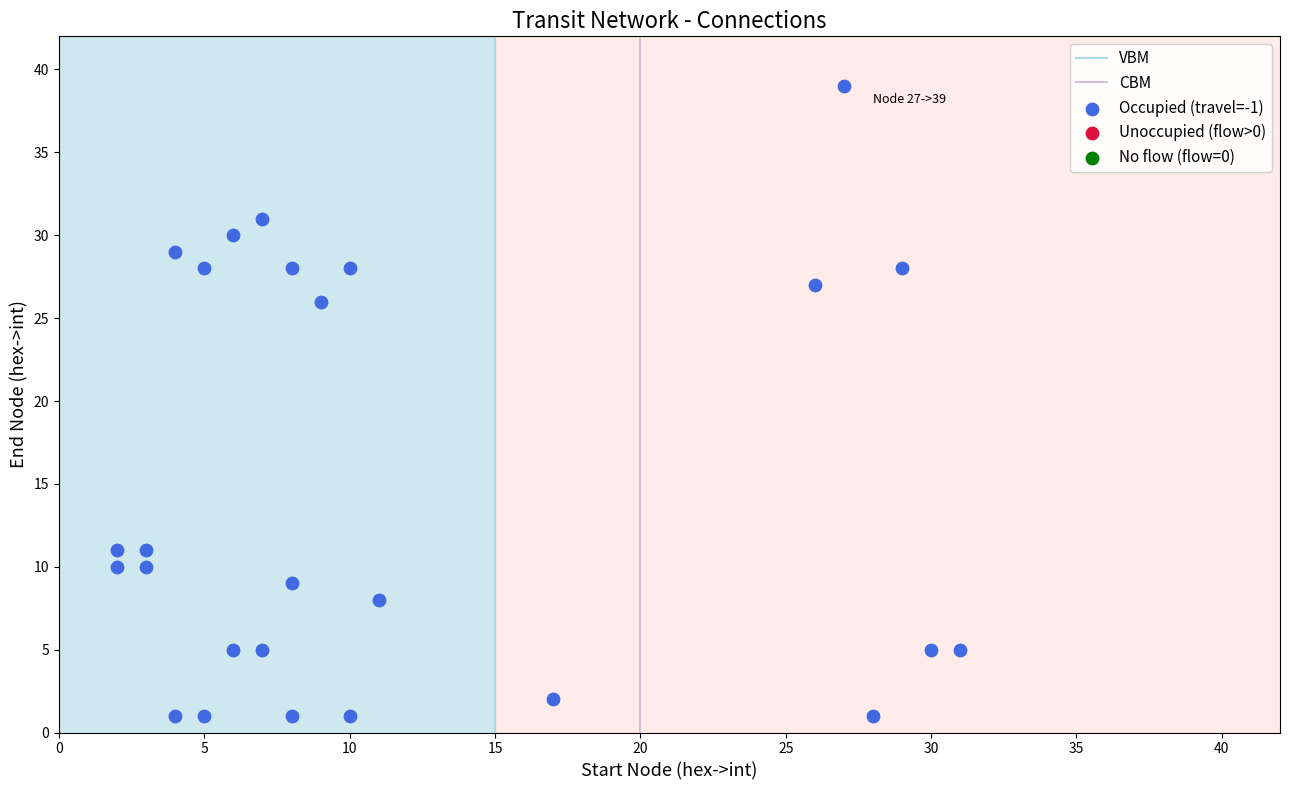

What Y value in the scatter plot is closest to 20?

26